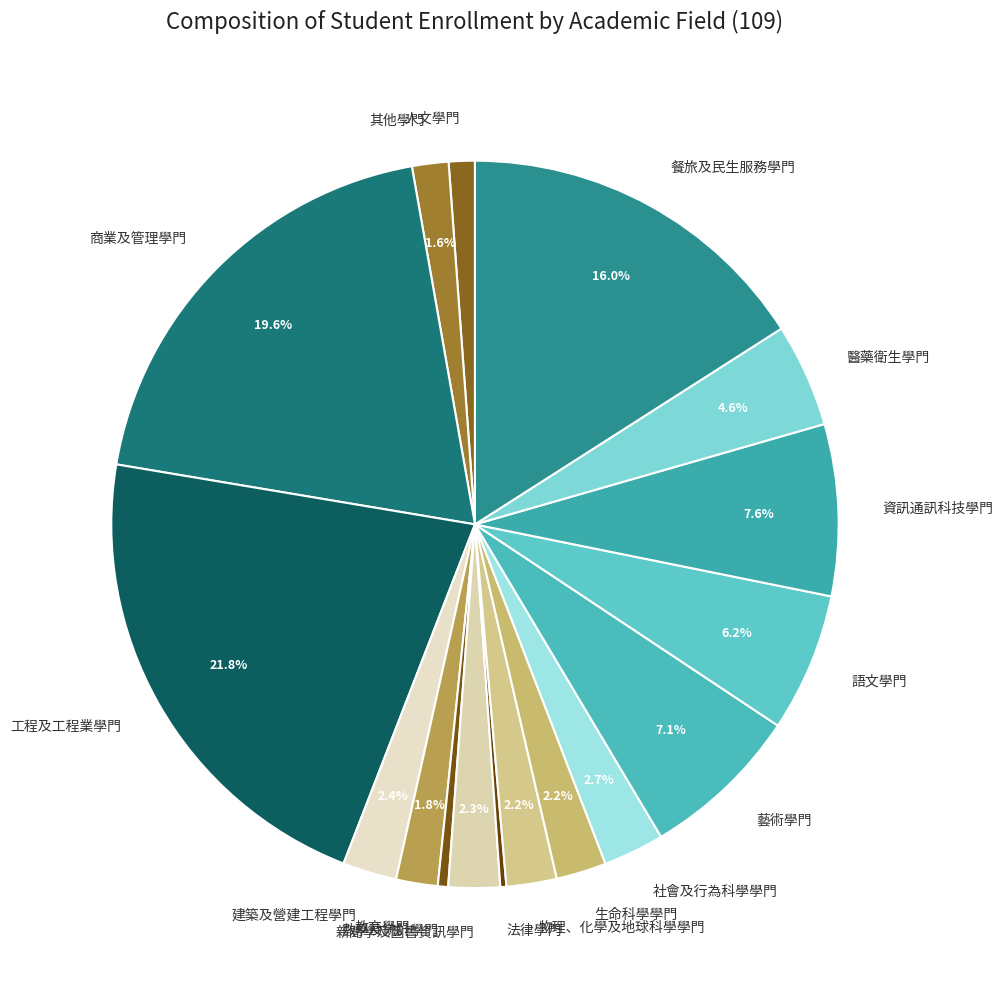

What is the largest slice in the pie chart?

工程及工程業學門